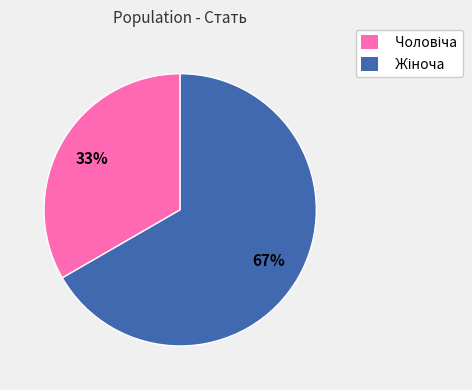

Does any single category account for the majority?

Yes